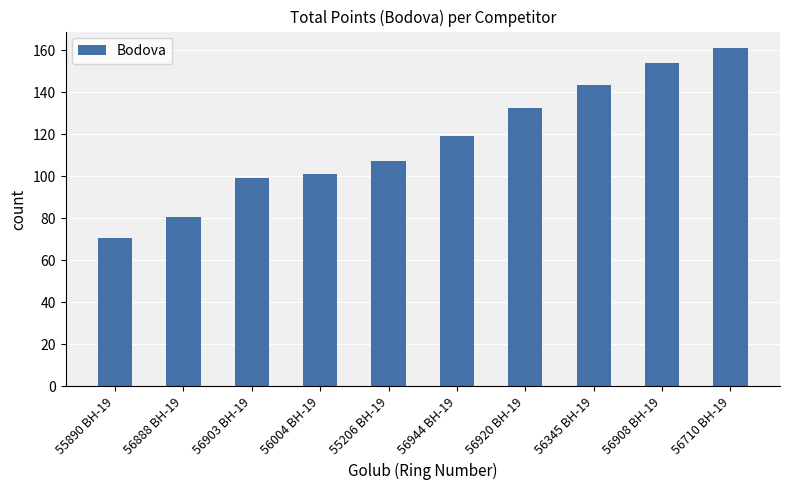

What is the label of the 6th bar from the right?

55206 BH-19